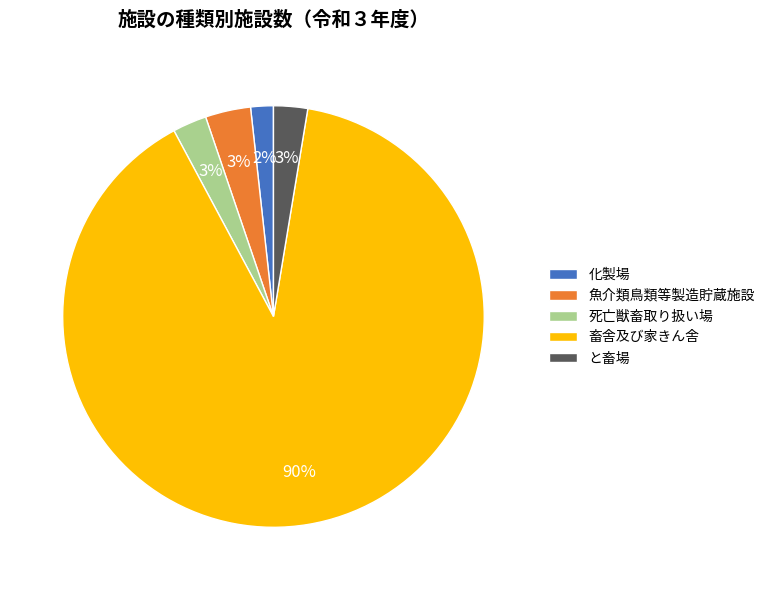

Combined, do 魚介類鳥類等製造貯蔵施設 and 死亡獣畜取り扱い場 account for over 50%?

No